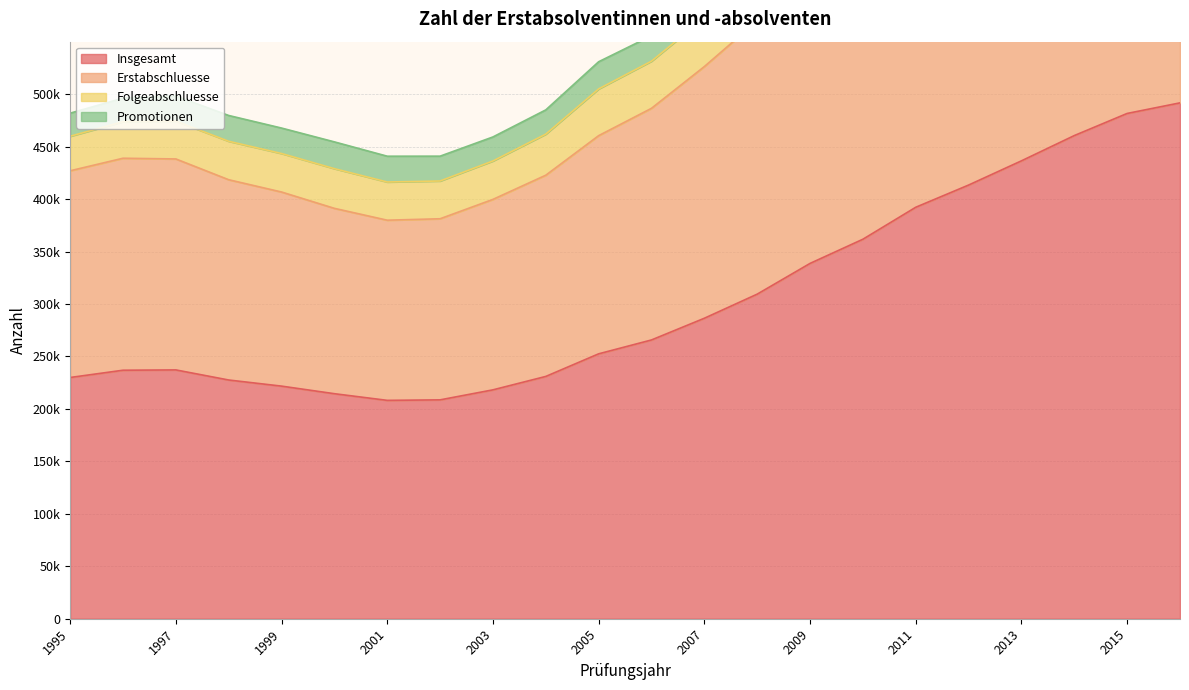

What is the total value across all series at 2014?

1234802